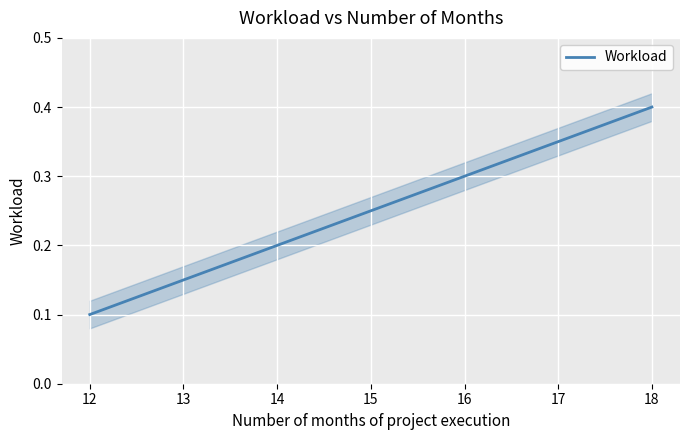

How many distinct data groups are displayed?

1